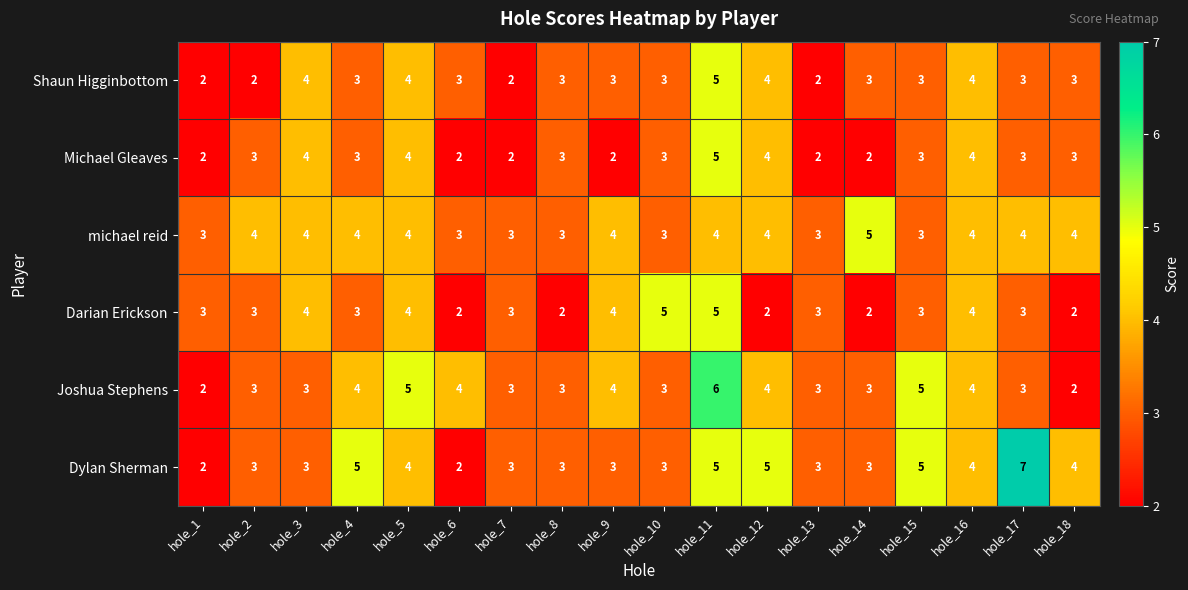

The Darian Erickson series shows 2 at hole_1. True or false?

False